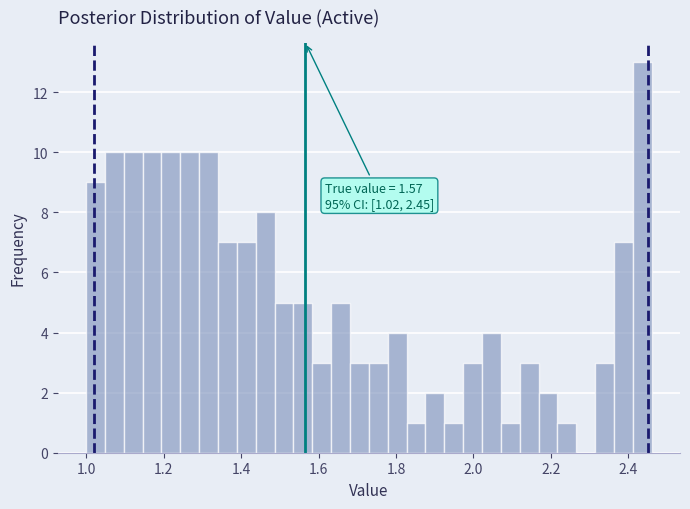

Around what value on the x-axis is the tallest bar? Give the approximate position of its centre, as read against the axis.

2.44